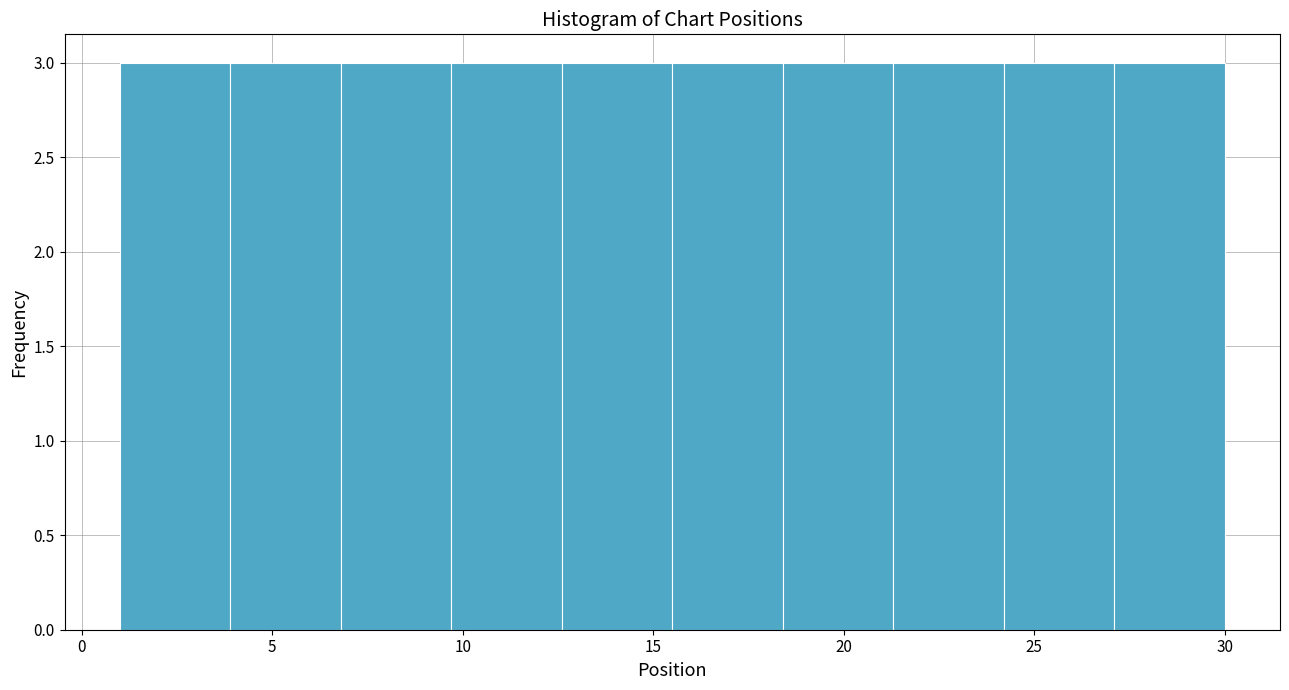

Reading left to right, list every bar in this chart as the range it spans on the x-axis followed by its height. Neither the bar edges nor the heights are printed on the chart, so give them approximately, as read against the axes.

1.0 to 3.9: 3
3.9 to 6.8: 3
6.8 to 9.7: 3
9.7 to 12.6: 3
12.6 to 15.5: 3
15.5 to 18.4: 3
18.4 to 21.3: 3
21.3 to 24.2: 3
24.2 to 27.1: 3
27.1 to 30.0: 3